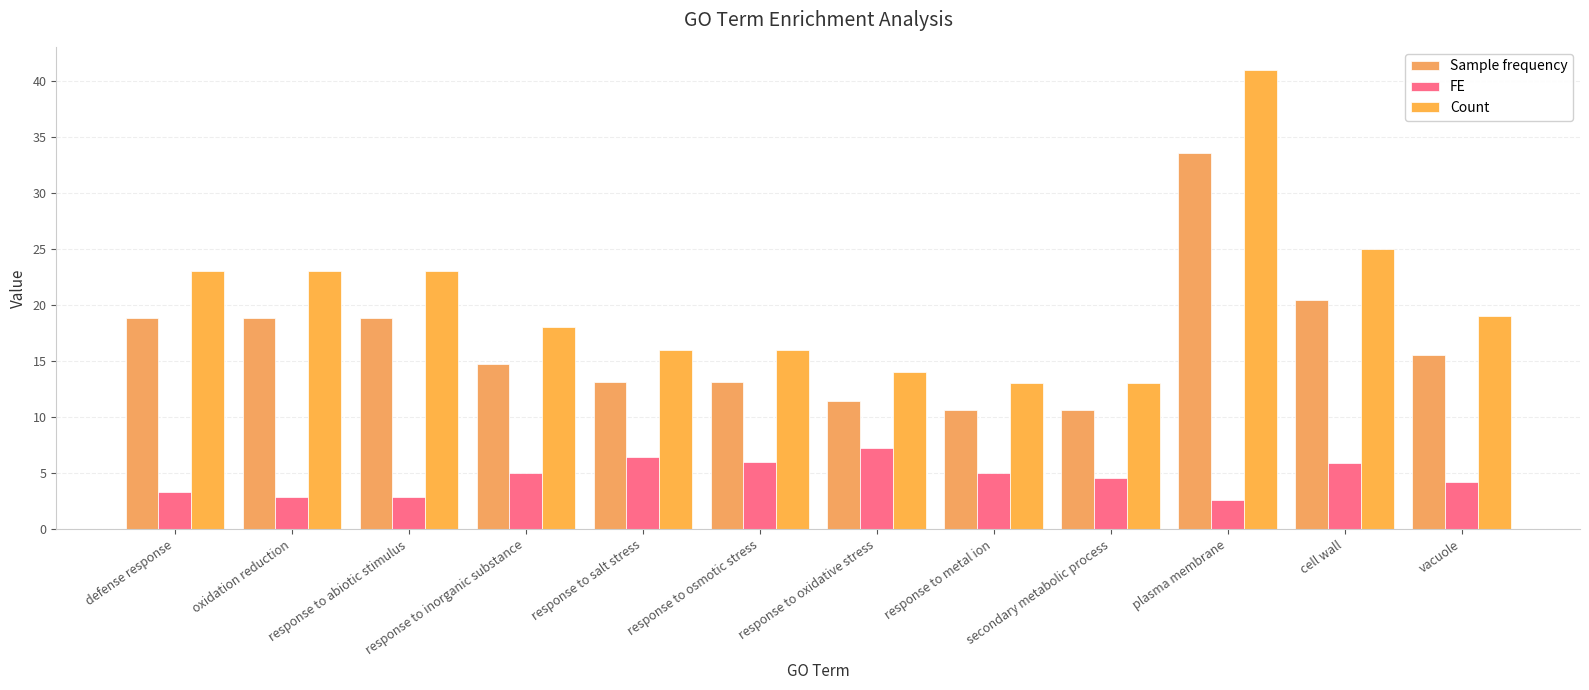

How many groups of bars are there?

12